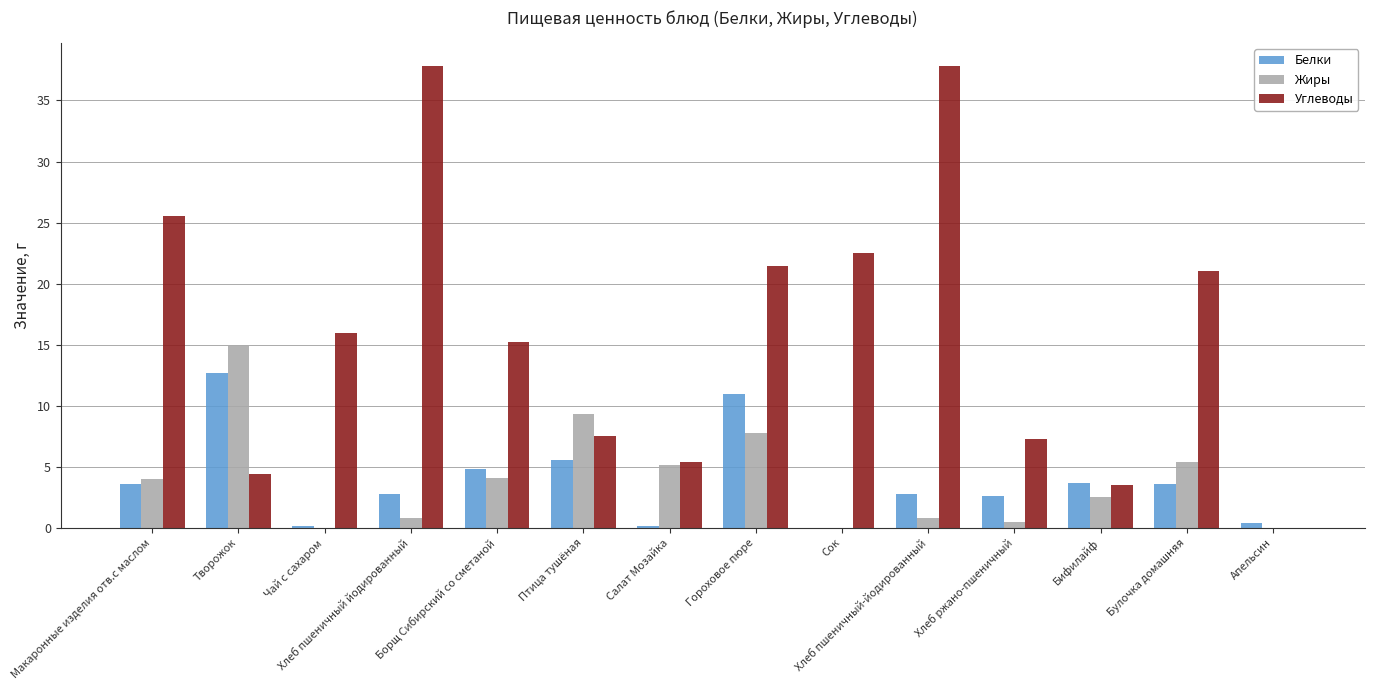

What is the sum of all Углеводы values?

225.5